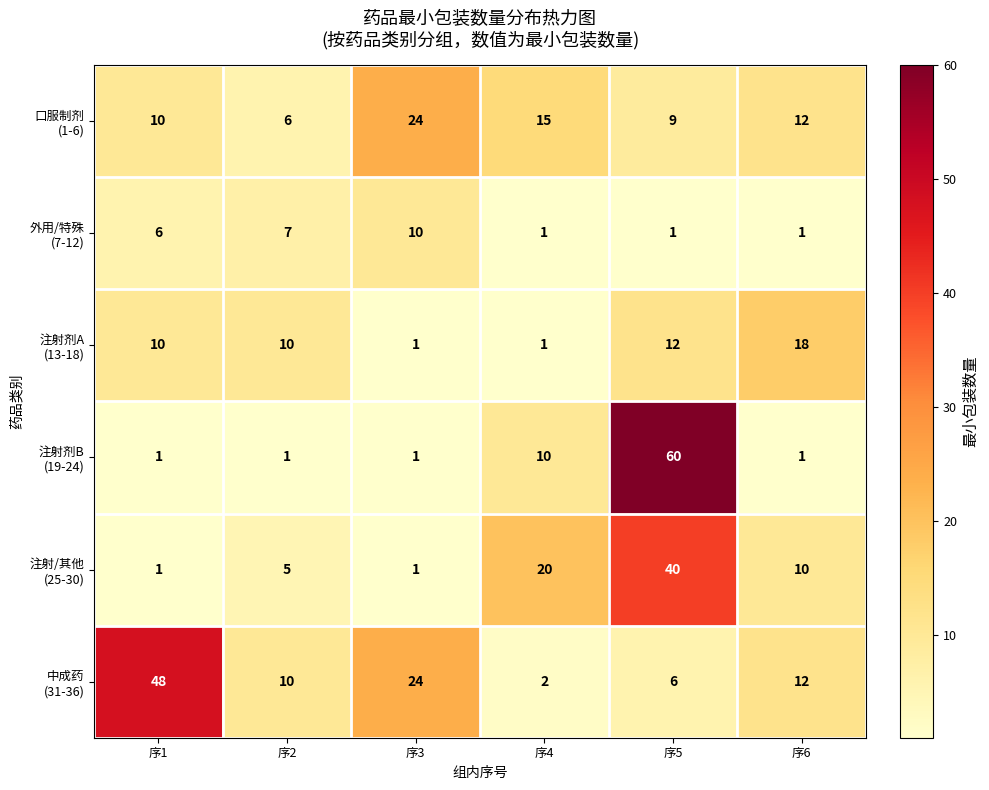

What is the spread (max minus min) of values at 序2?

9